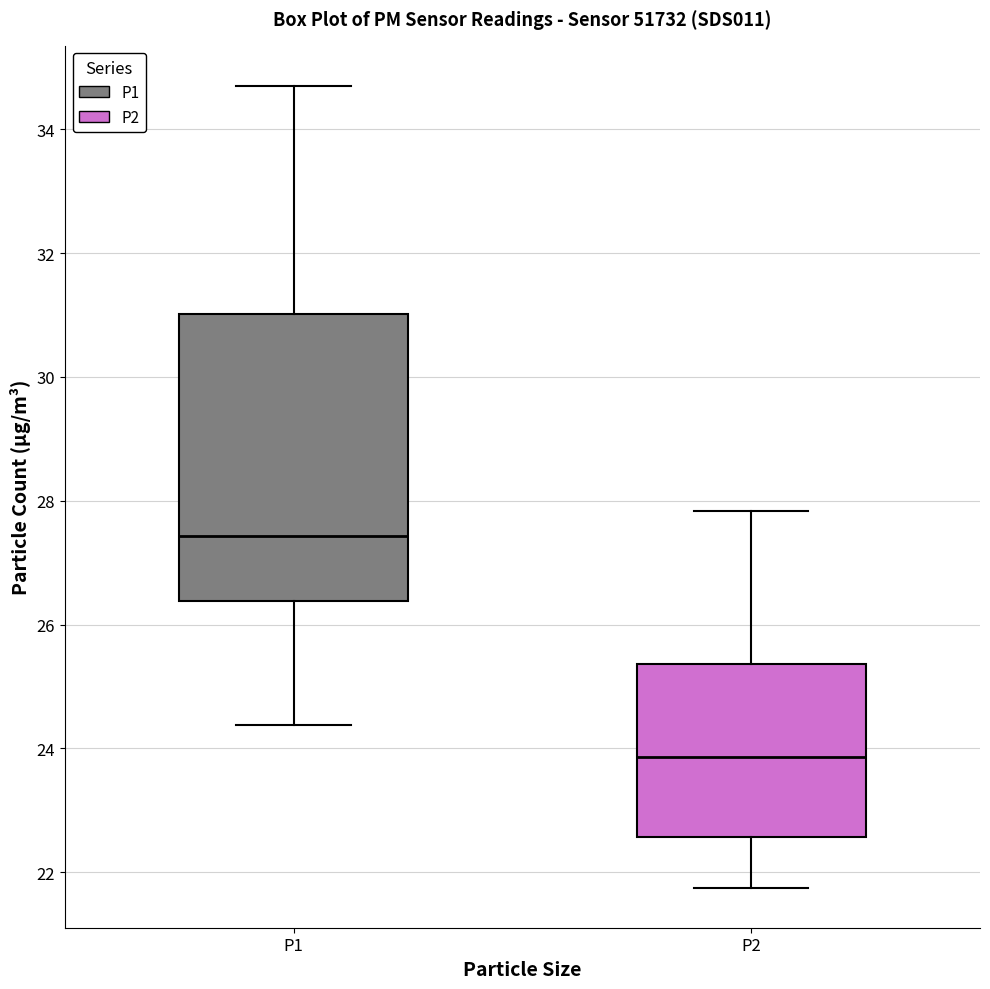

Reading left to right, read every box against the y-axis: the position of its median line, the range the box covers, and the ends of its whiskers. The values are not printed on the chart, so give them approximately, as read against the axis.

P1: median 27.4, box 26.4 to 31.0, whiskers 24.4 to 34.8
P2: median 23.8, box 22.6 to 25.4, whiskers 21.8 to 27.8